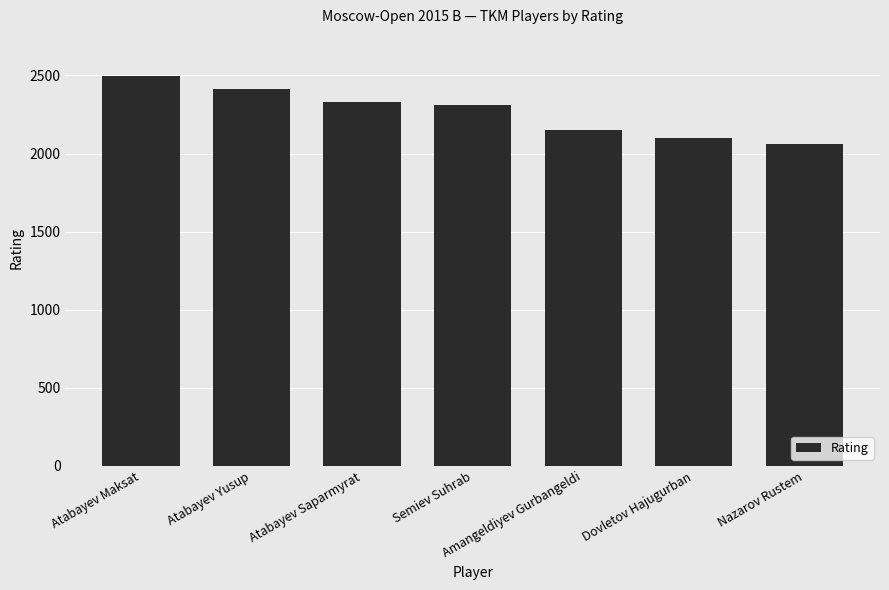

Reading left to right, list all the values displayed in this chart.

2496	2415	2332	2310	2153	2097	2059